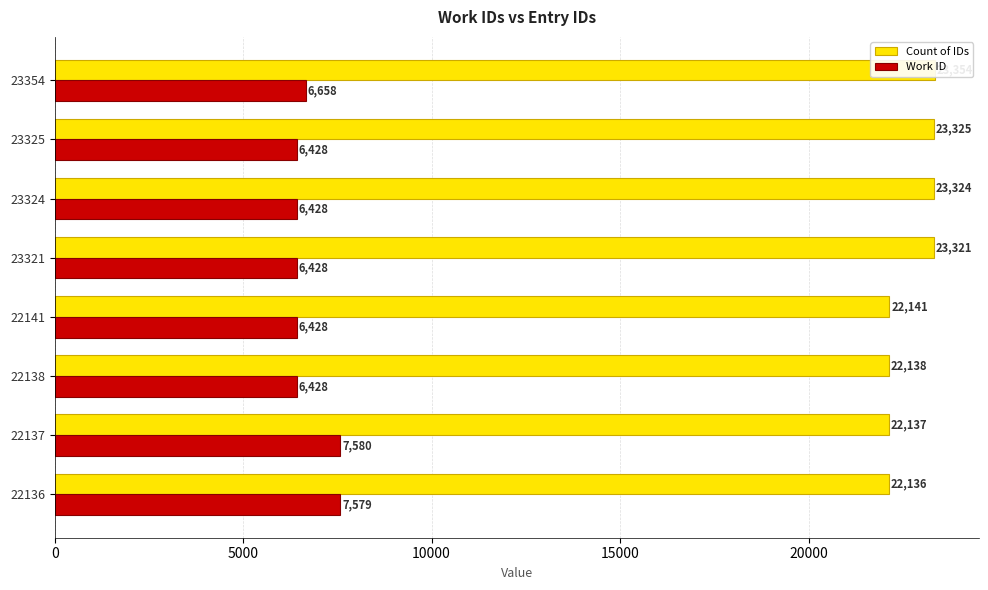

What is the greatest value displayed?

23354